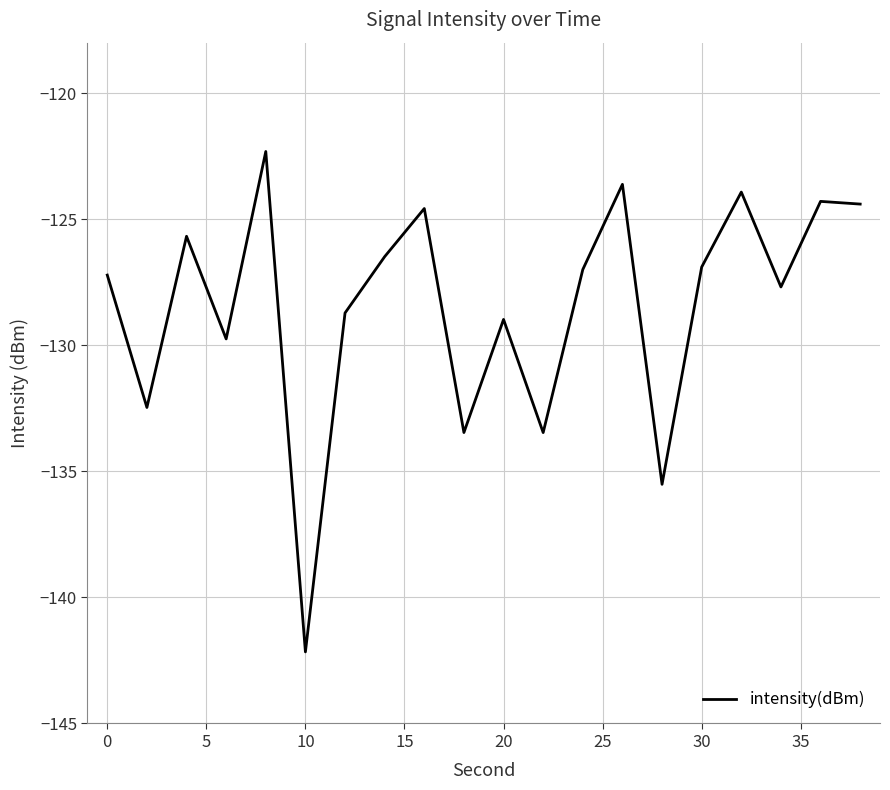

What is the smallest value displayed?

-142.2